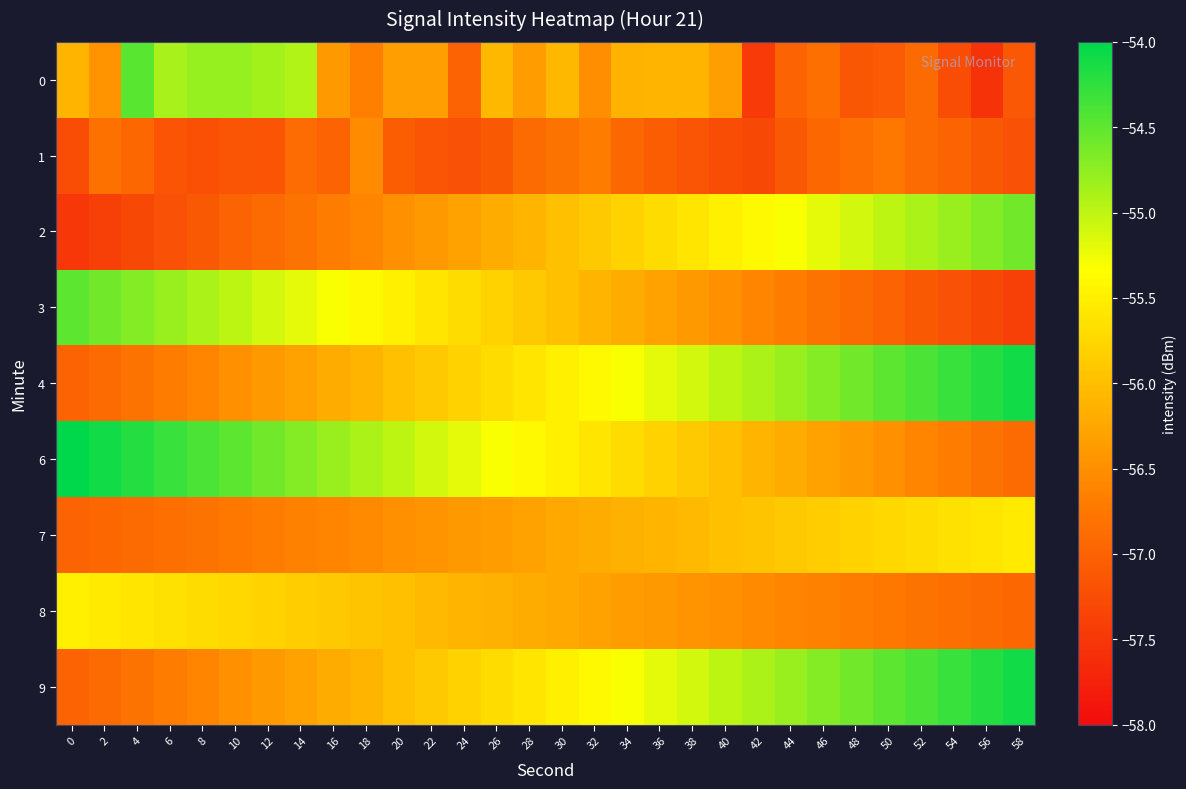

At 50, list the series in order from smallest to largest.

0, 3, 1, 8, 6, 7, 2, 4, 9